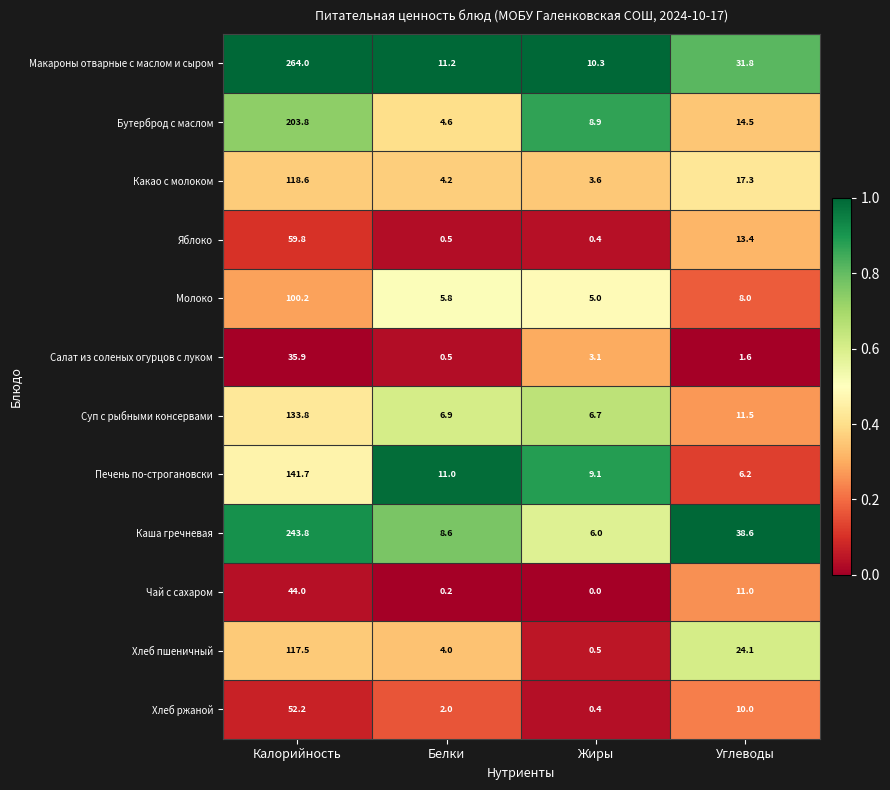

Where does the Хлеб пшеничный series first go above 24?

Калорийность